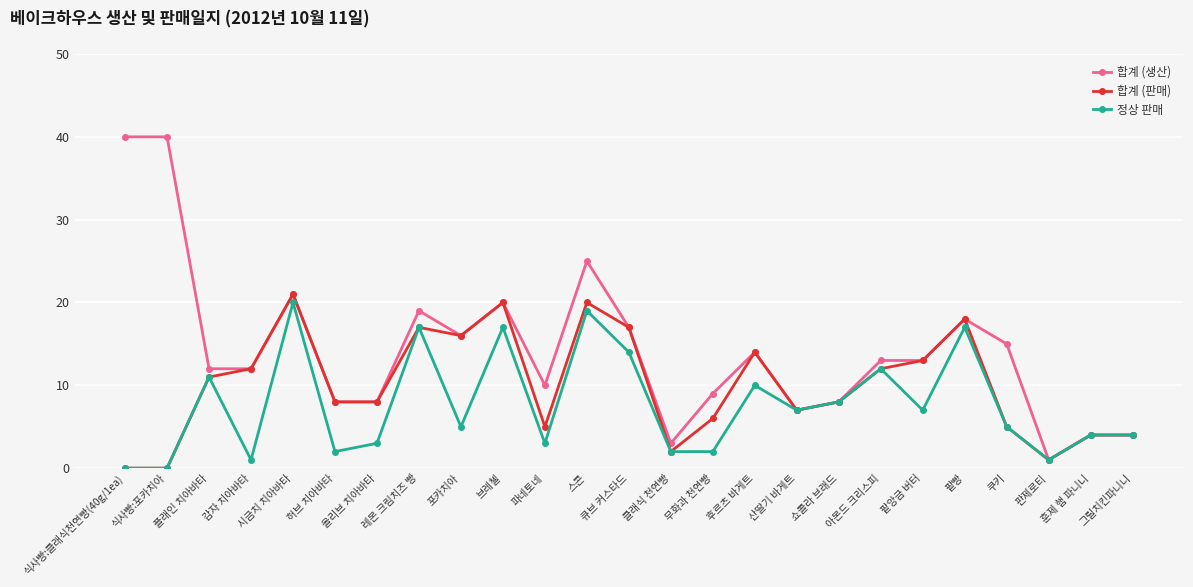

Which series has the largest total across all categories?

합계 (생산)